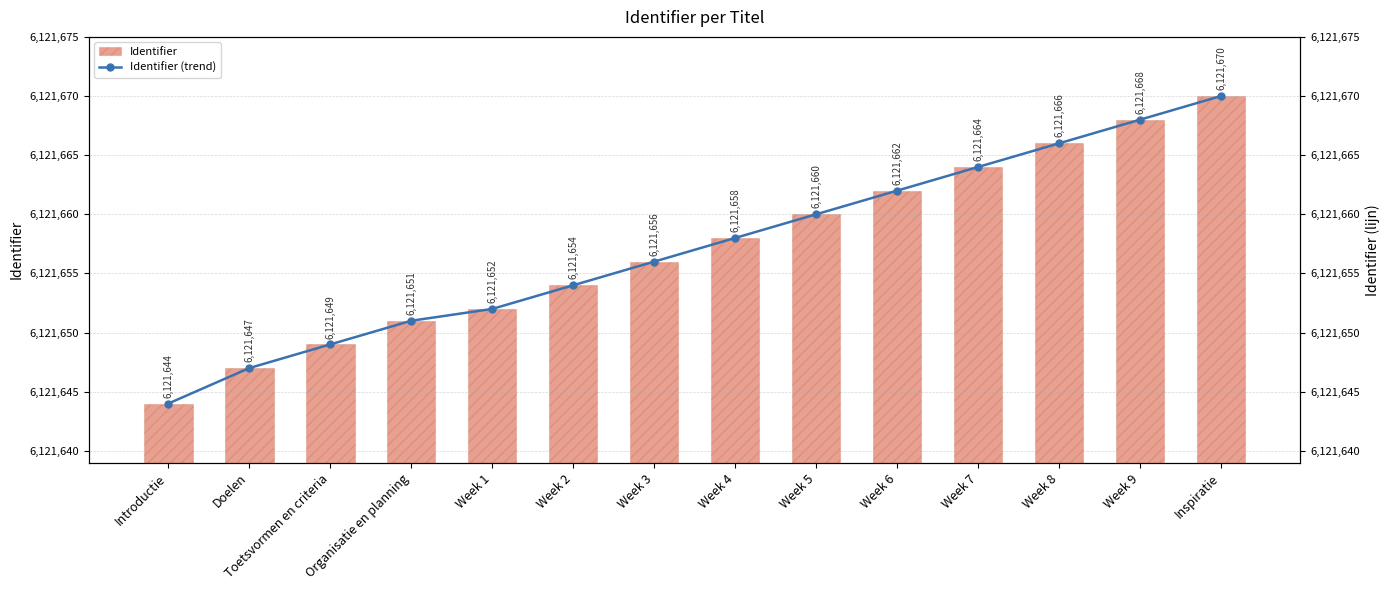

The value of Identifier (trend) at Inspiratie is 9596670. True or false?

False